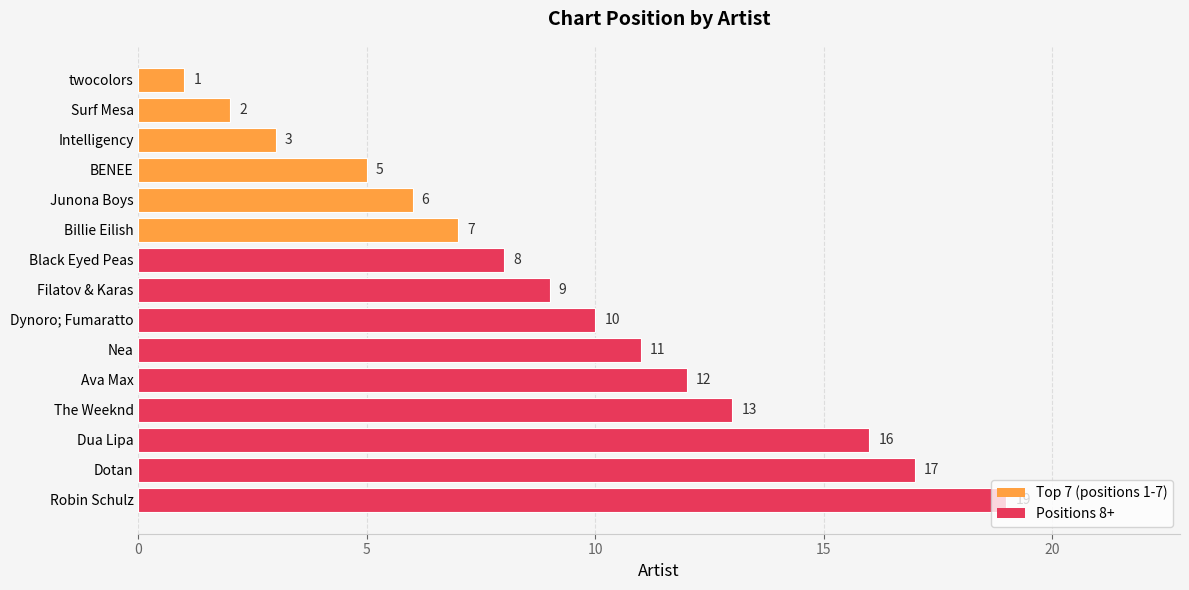

Rank the categories by value from highest to lowest.

Robin Schulz, Dotan, Dua Lipa, The Weeknd, Ava Max, Nea, Dynoro; Fumaratto, Filatov & Karas, Black Eyed Peas, Billie Eilish, Junona Boys, BENEE, Intelligency, Surf Mesa, twocolors